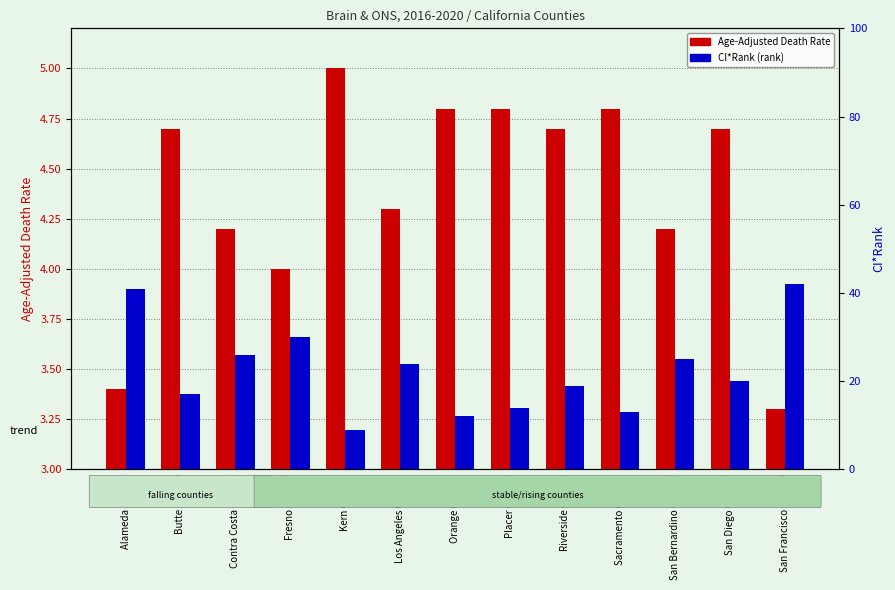

How many Age-Adjusted Death Rate values are between 4 and 5?

11